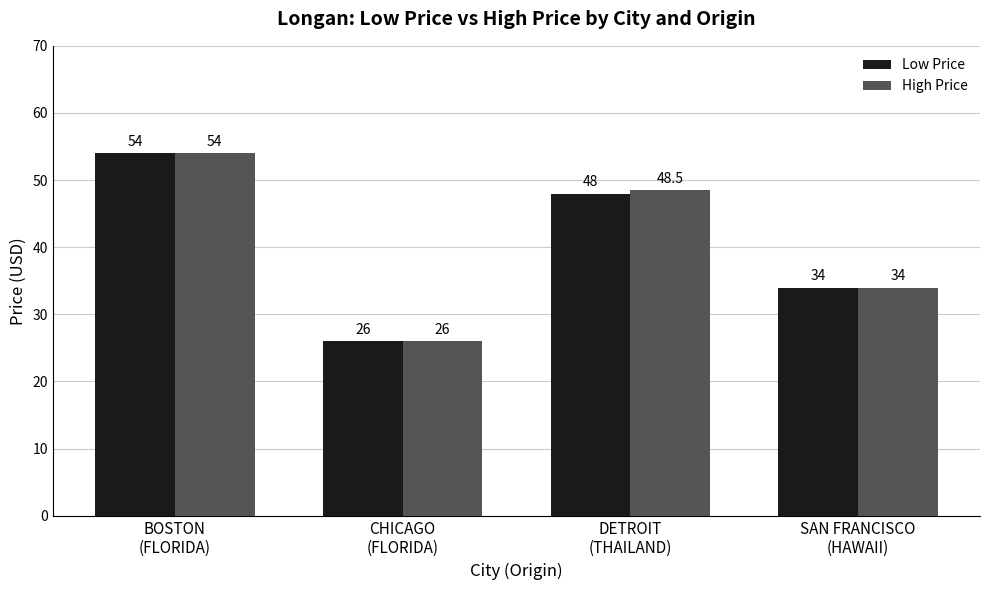

List the series in order of their overall mean, lowest first.

Low Price, High Price